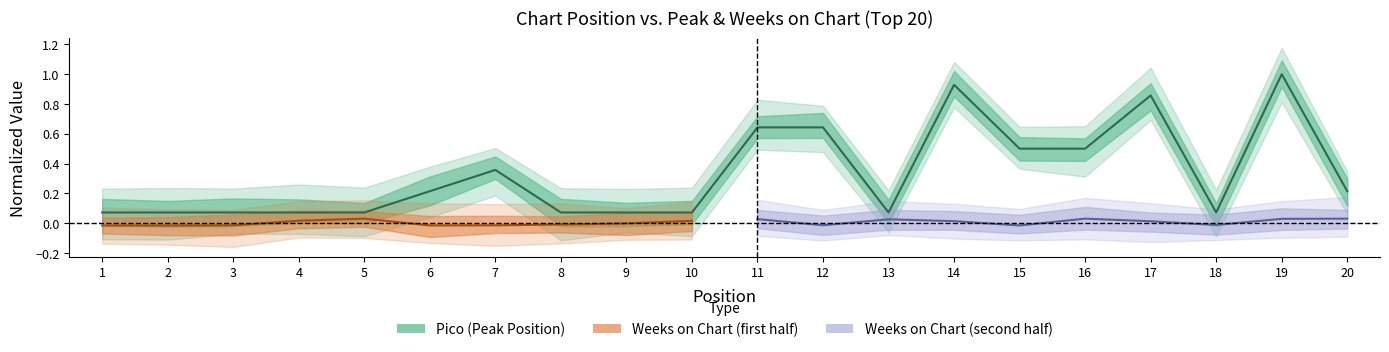

Does the chart display data point markers on the line(s)?

No